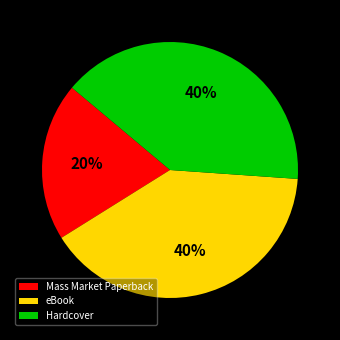

Does eBook represent more than half of the total?

No